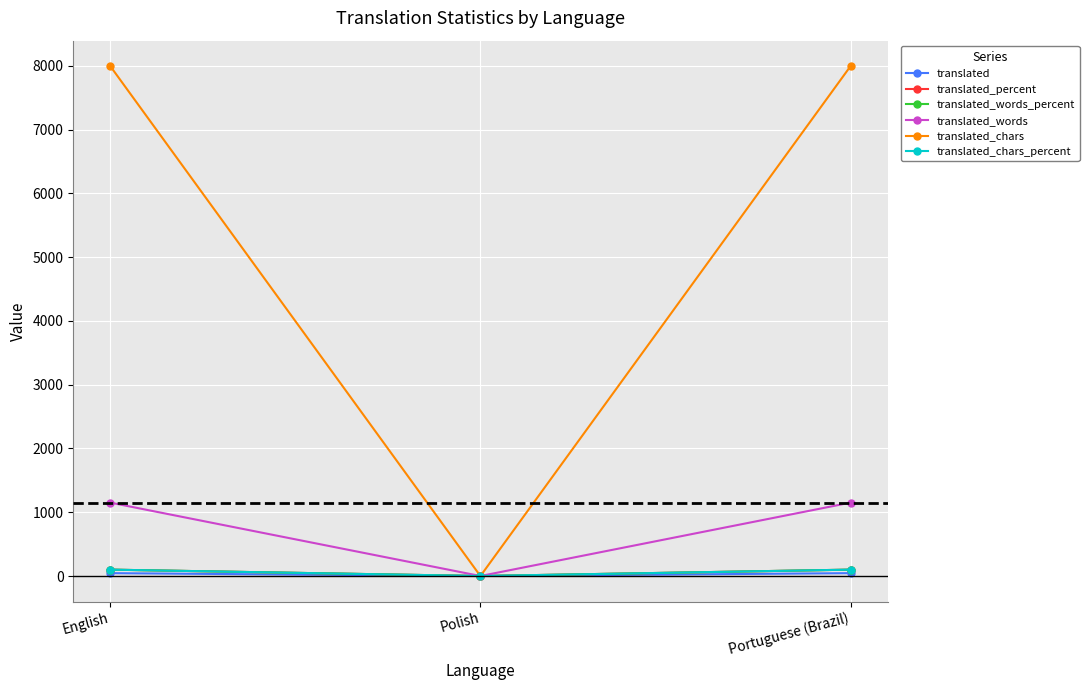

Reading left to right, what are all the values shown in this chart?

translated: English=45	Polish=0	Portuguese (Brazil)=45
translated_percent: English=100	Polish=0	Portuguese (Brazil)=100
translated_words_percent: English=100	Polish=0	Portuguese (Brazil)=100
translated_words: English=1151	Polish=0	Portuguese (Brazil)=1151
translated_chars: English=7995	Polish=0	Portuguese (Brazil)=7995
translated_chars_percent: English=100	Polish=0	Portuguese (Brazil)=100